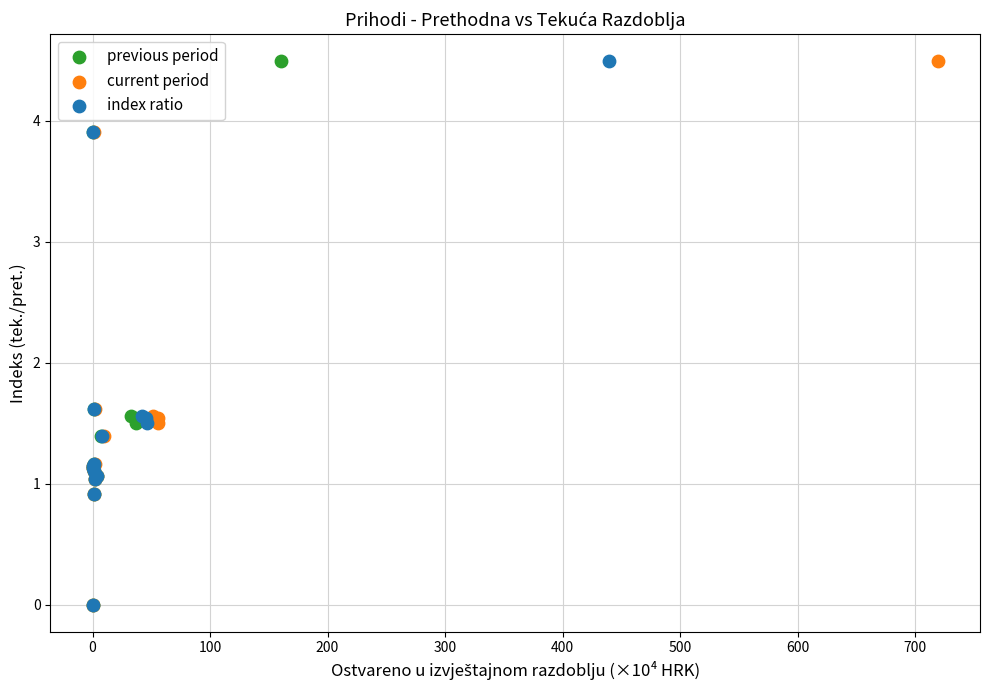

What are all the series names shown in the legend?

previous period, current period, index ratio